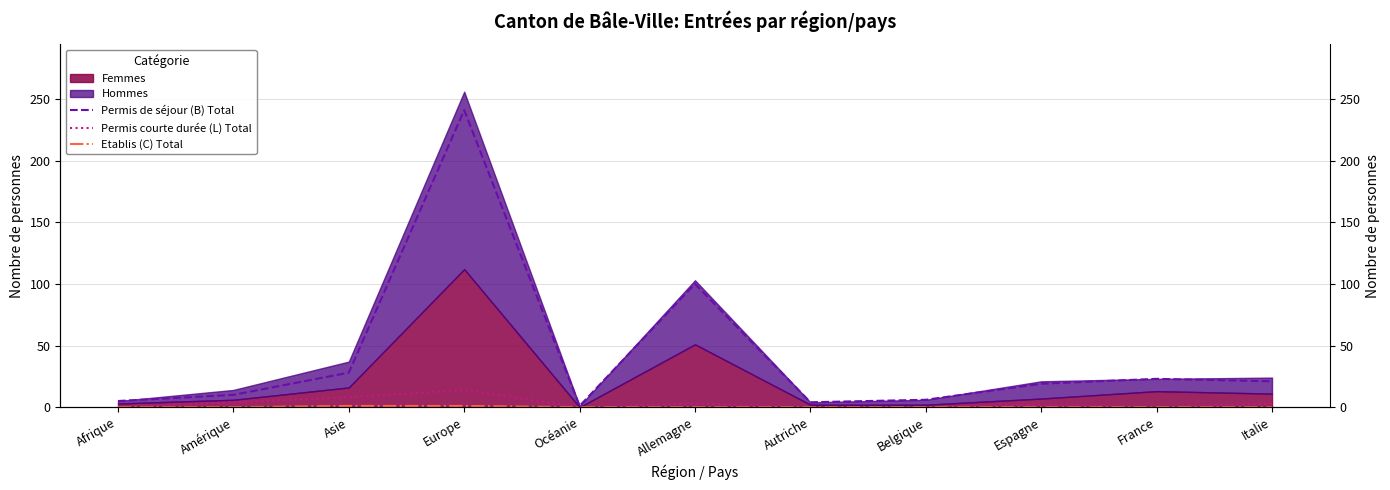

What is the sum of all Etablis (C) Total values?

2